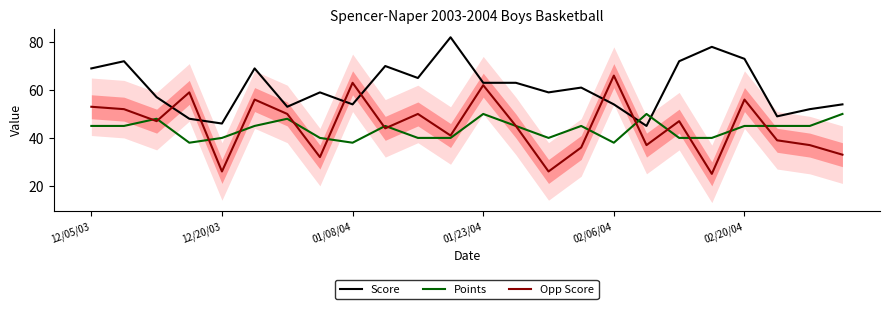

How many interior local peaks does the Score series have?

7